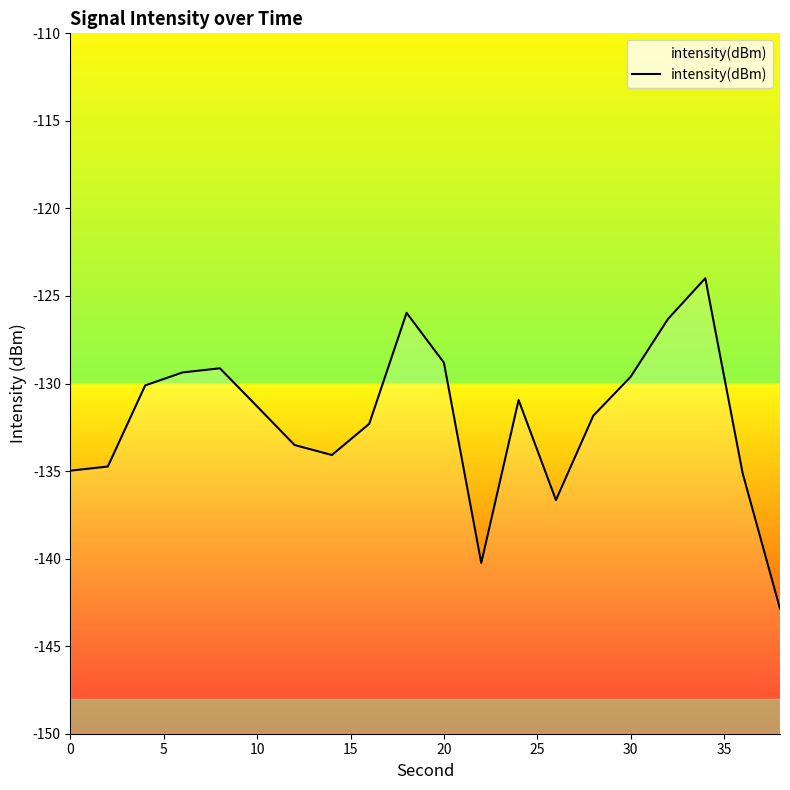

How many interior local valleys (lower than both neighbors) does the data have?

3